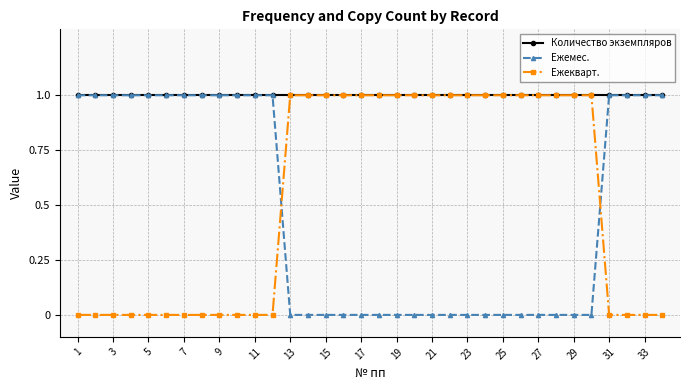

What are all the series names shown in the legend?

Количество экземпляров, Ежемес., Ежеквapт.